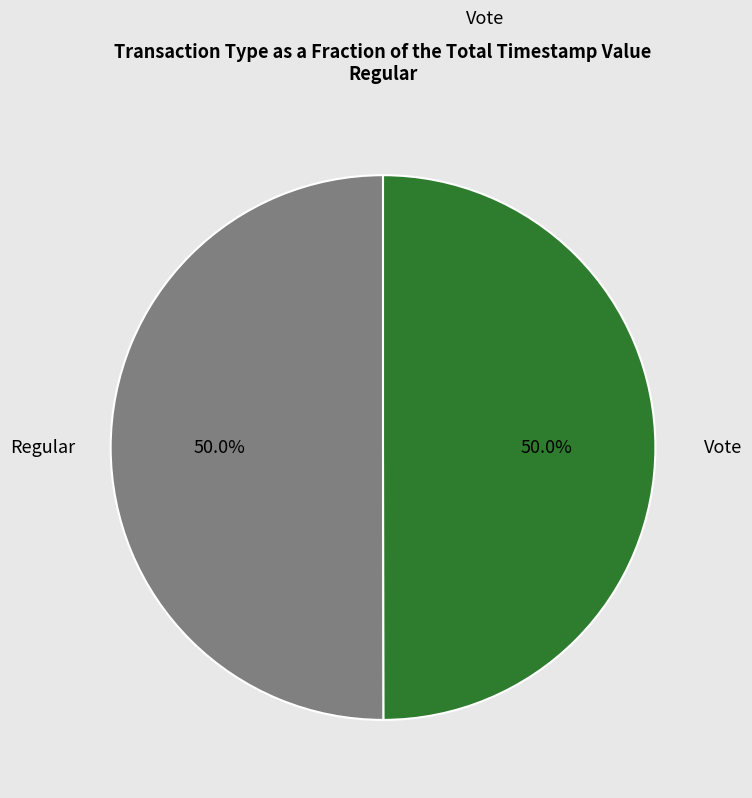

Approximately how many times larger is the value at Vote compared to Regular?

1.0